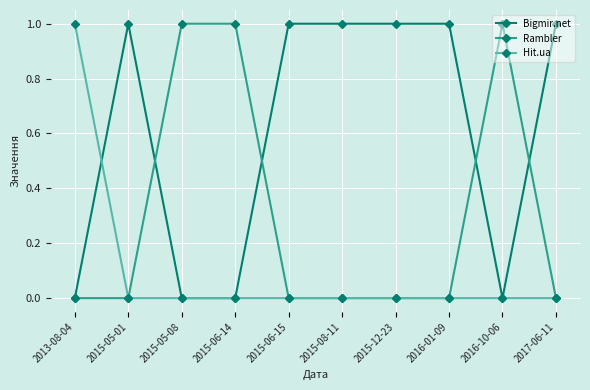

Rank the series by their average value, from lowest to highest.

Hit.ua, Rambler, Bigmir.net